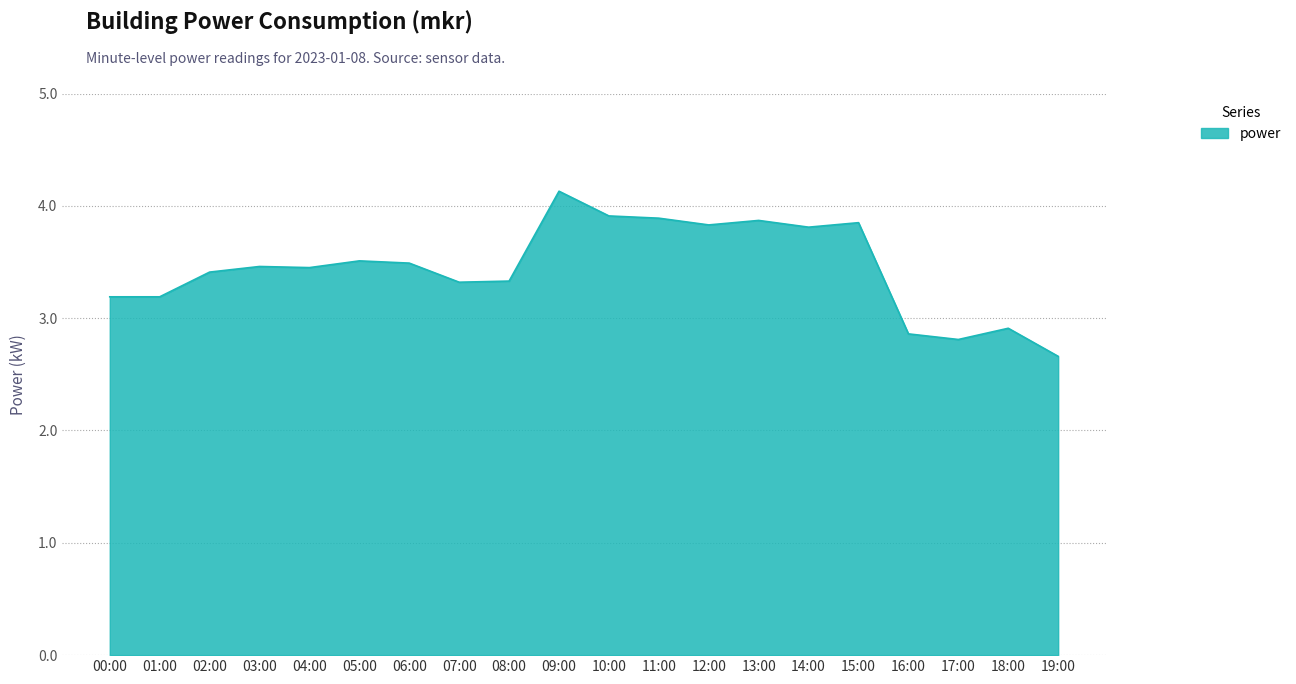

What position from the right is 00:00?

20